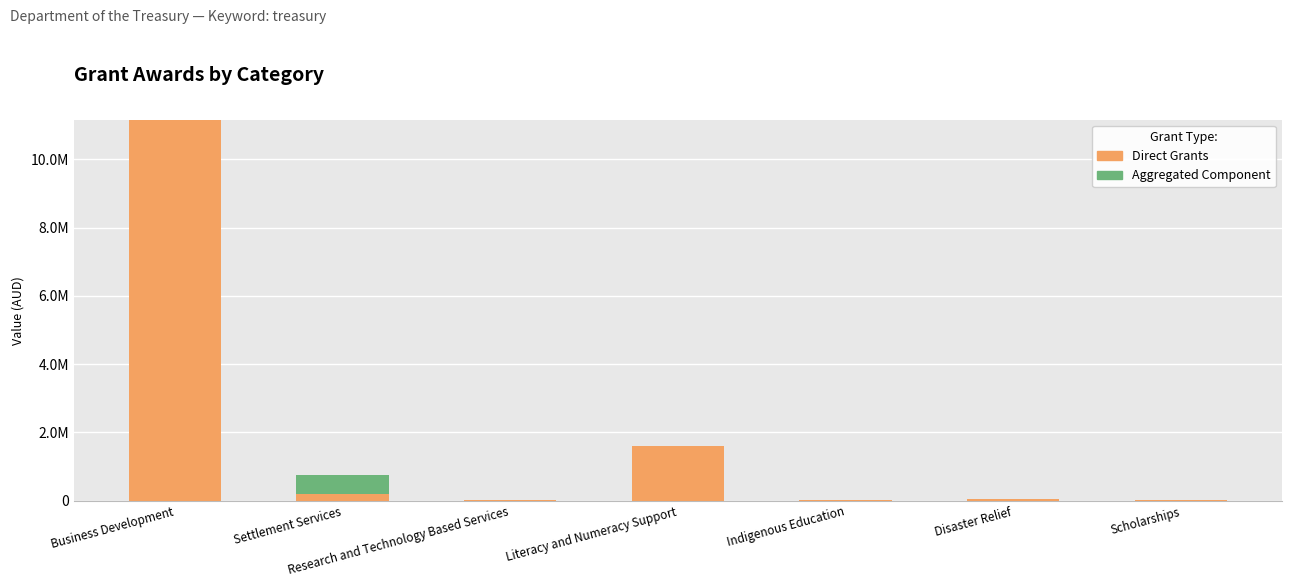

Is it true that Direct Grants equals 1778.2 at Scholarships?

False